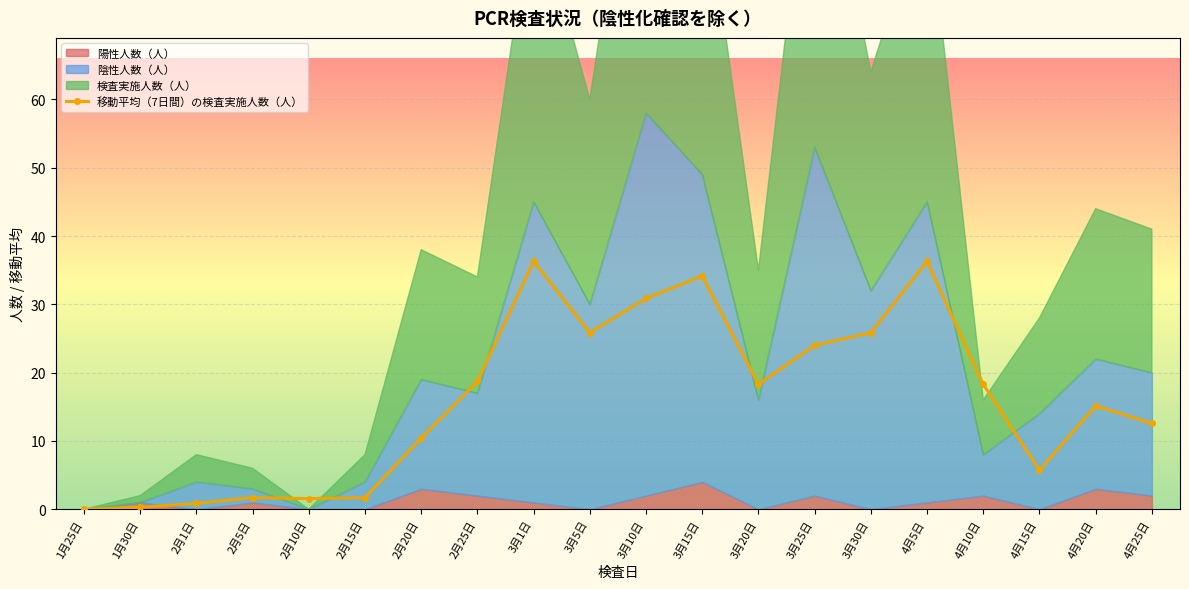

True or false: 移動平均（7日間）の検査実施人数（人） has a value of 24.0 at 3月25日.

True